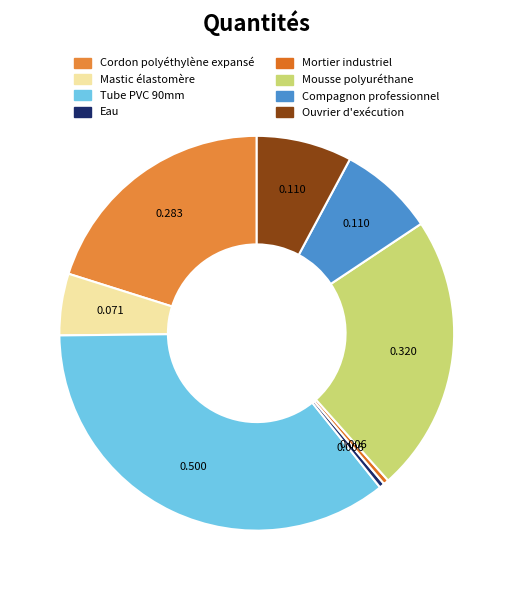

What is the largest slice in the pie chart?

Tube PVC 90mm